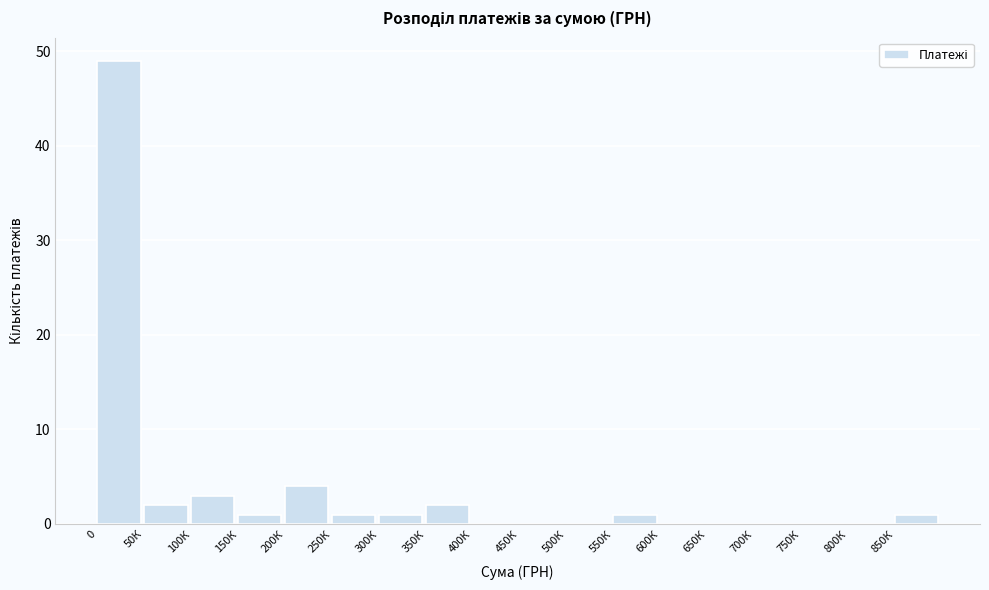

Reading left to right, transcribe all the data shown in this chart.

0=49	50К=2	100К=3	150К=1	200К=4	250К=1	300К=1	350К=2	400К=0	450К=0	500К=0	550К=1	600К=0	650К=0	700К=0	750К=0	800К=0	850К=1